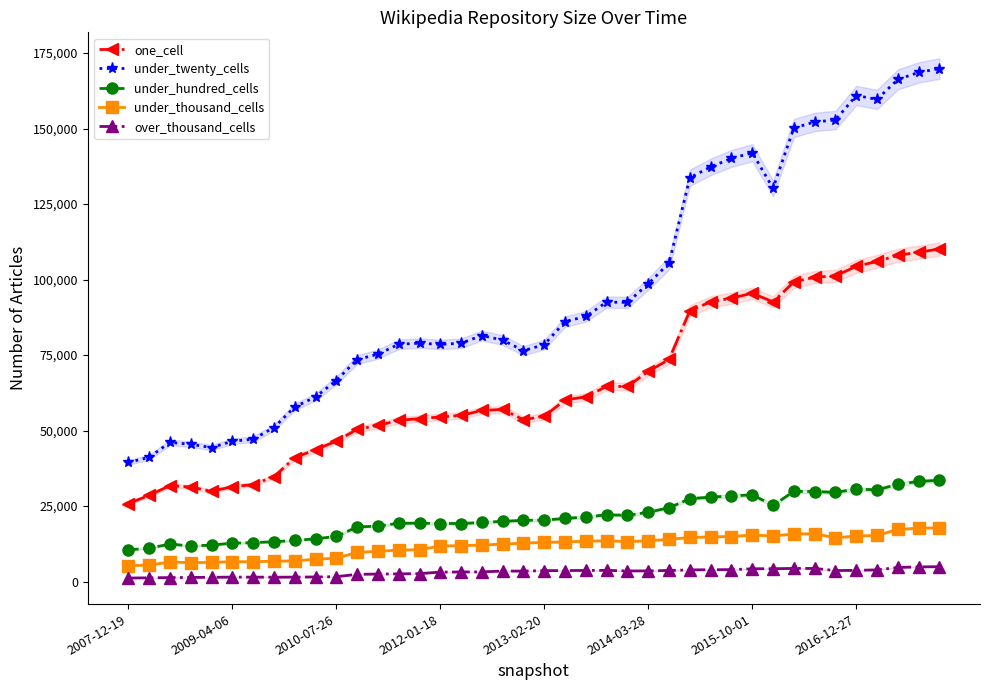

Where is one_cell nearest to the value 67990?

2014-03-28